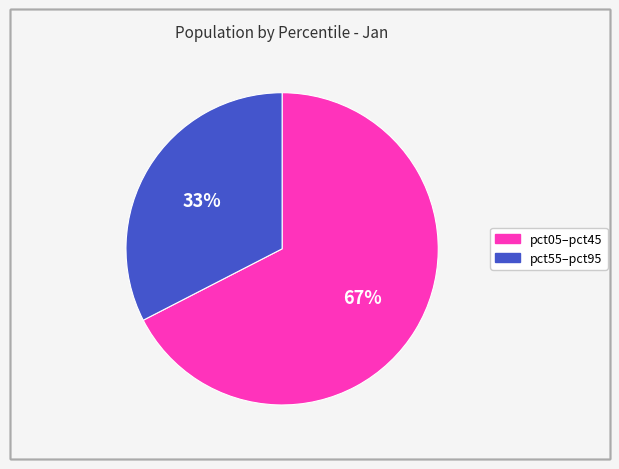

To the nearest percent, what is the average slice percentage?

50%